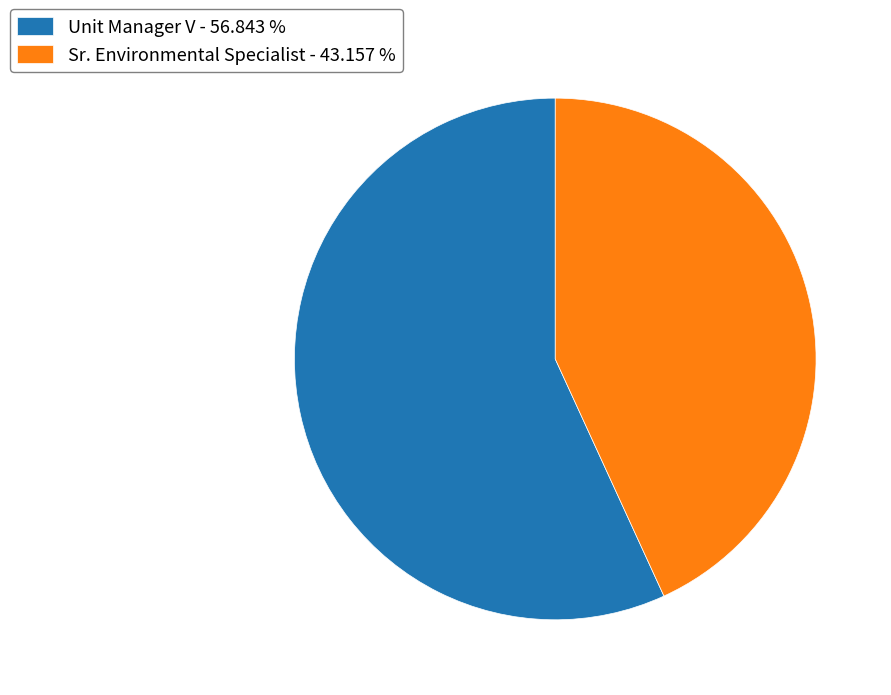

What is the smallest slice in the pie chart?

Sr. Environmental Specialist